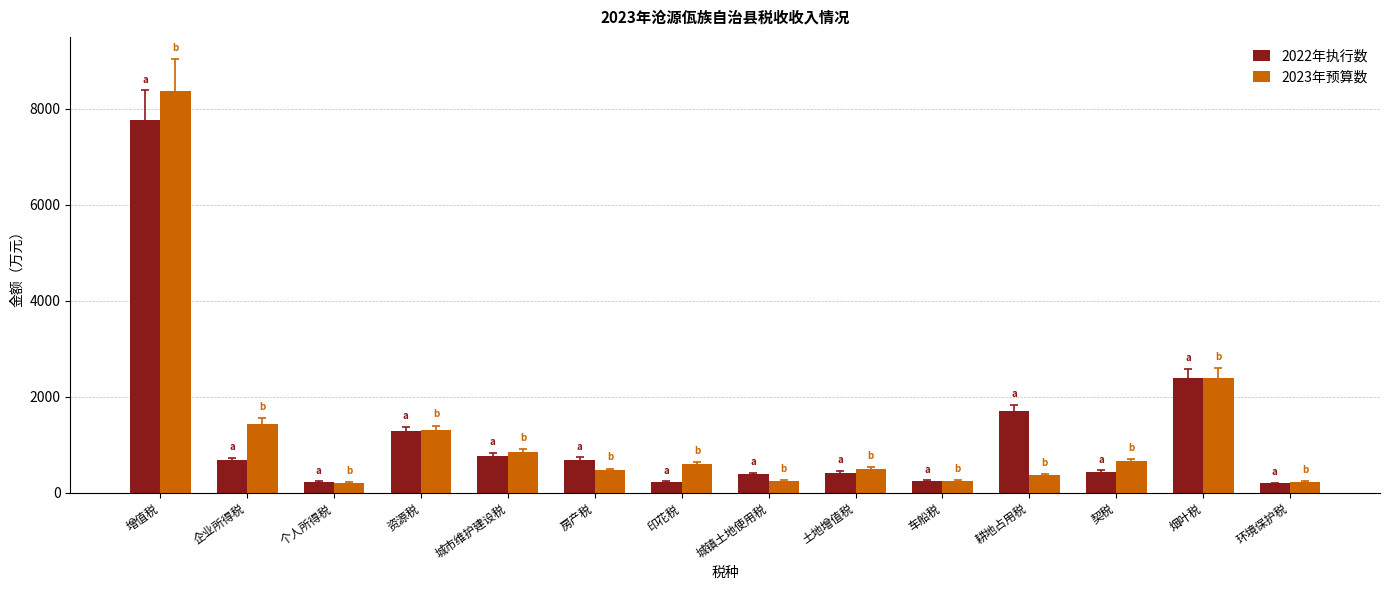

At which category does the chart reach its peak across all series?

增值税